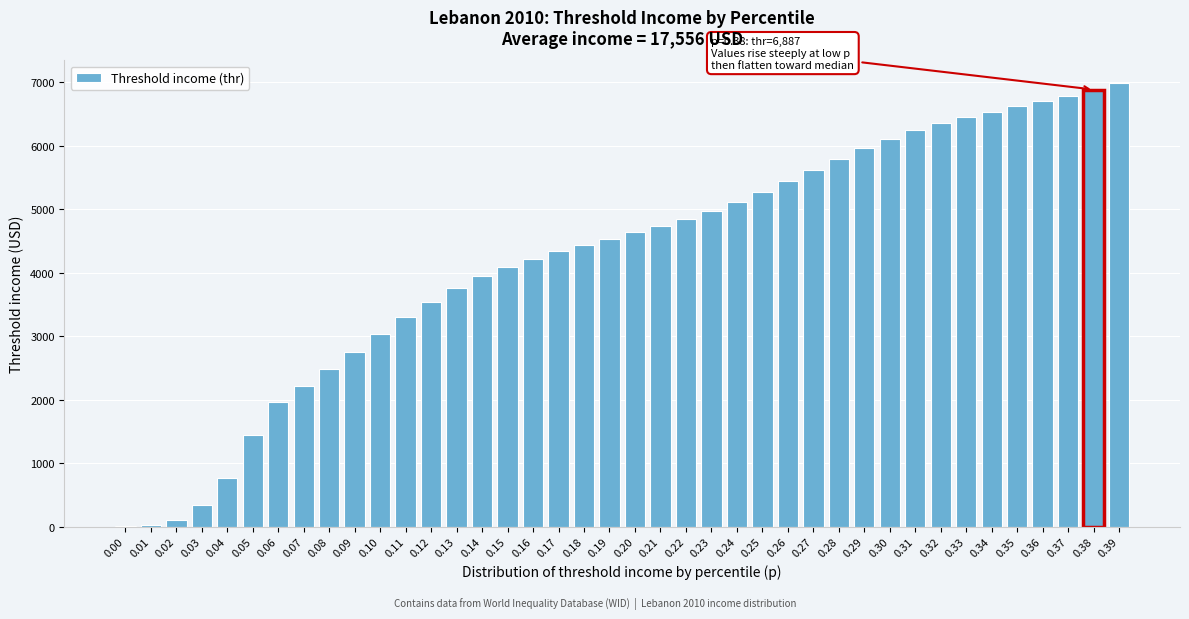

What is the greatest value displayed?

6995.7